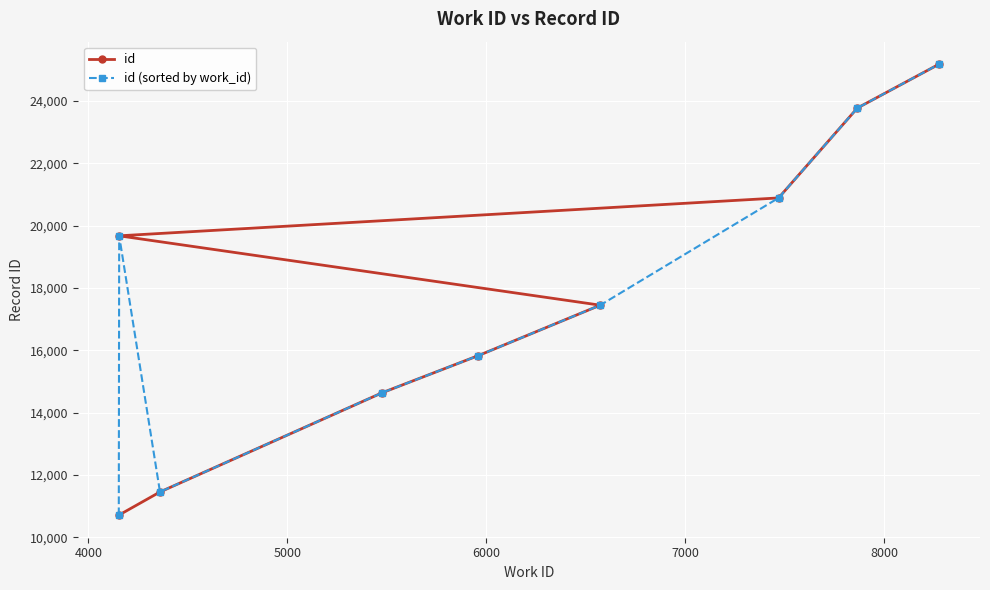

What is the minimum value for id?

10712